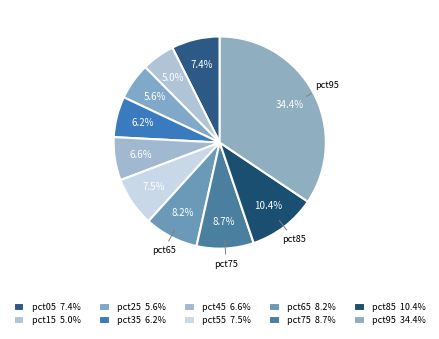

To the nearest percent, what percentage of the pie is pct95?

34%